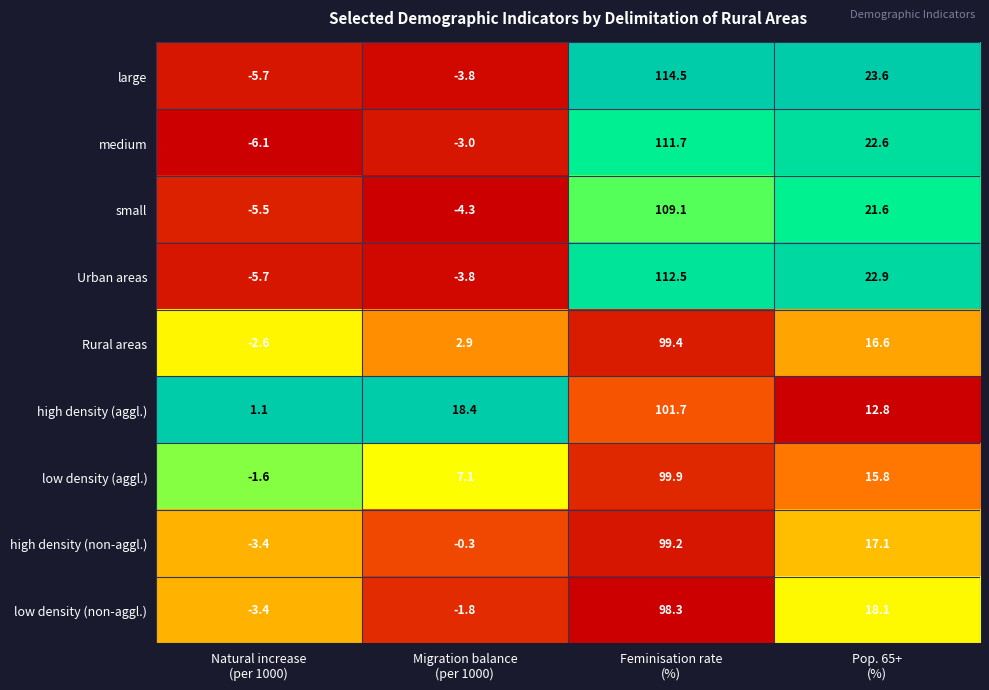

What is the minimum value for high density (non-aggl.)?

-3.4